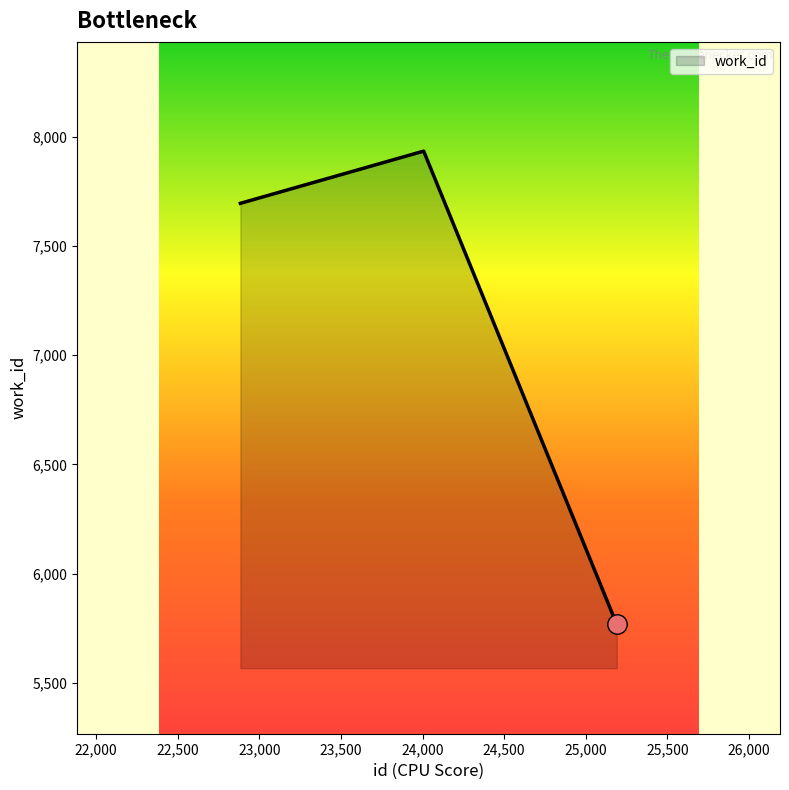

What is the maximum value shown in the chart?

7934